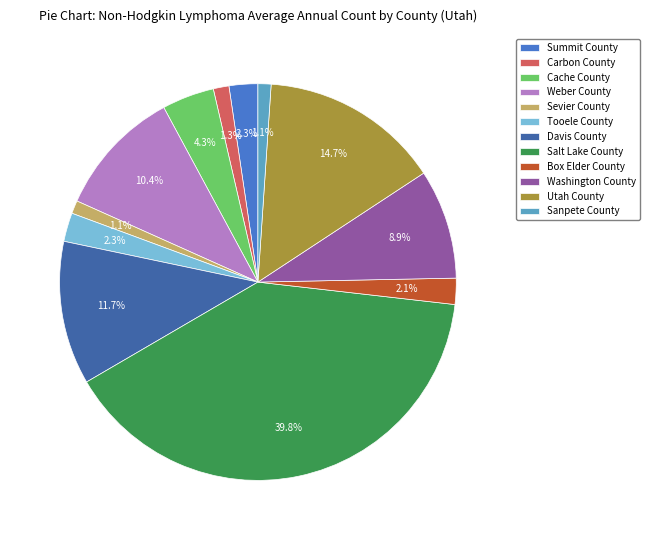

To the nearest percent, what is the difference between the largest and smallest slice percentages?

39%